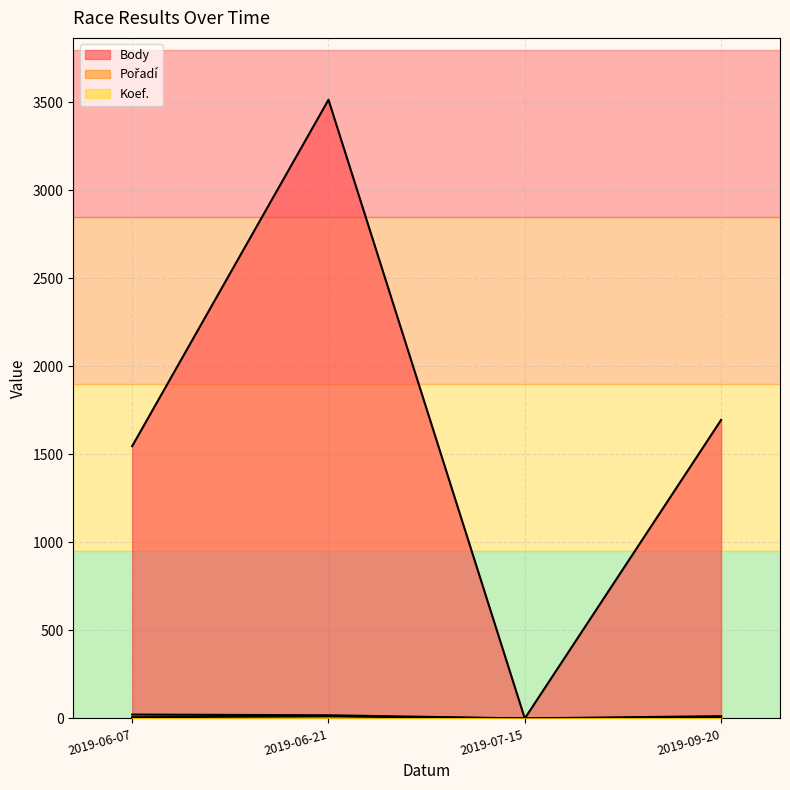

Is the value of Koef. at 2019-07-15 greater than the value of Pořadí at 2019-06-21?

No